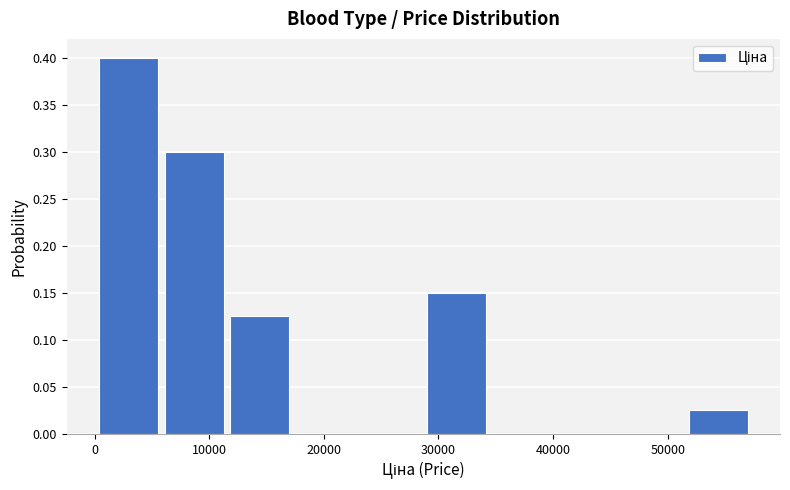

Reading left to right, transcribe this chart: for each bar, give the range it covers on the x-axis and its height. Neither the bar edges nor the heights are printed on the chart, so give them approximately, as read against the axes.

0 to 6000: 0.400
6000 to 12000: 0.300
12000 to 17000: 0.125
17000 to 23000: 0
23000 to 29000: 0
29000 to 34000: 0.150
34000 to 40000: 0
40000 to 46000: 0
46000 to 52000: 0
52000 to 57000: 0.025